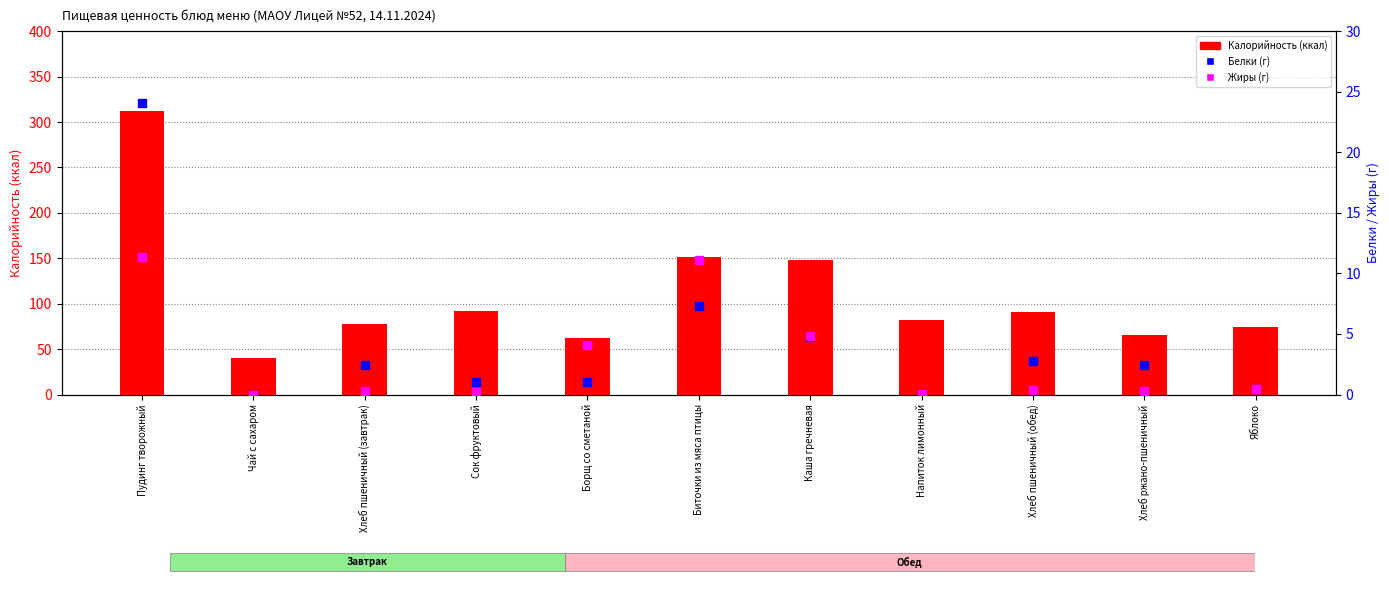

Which series reaches the minimum Y coordinate?

Белки (г)